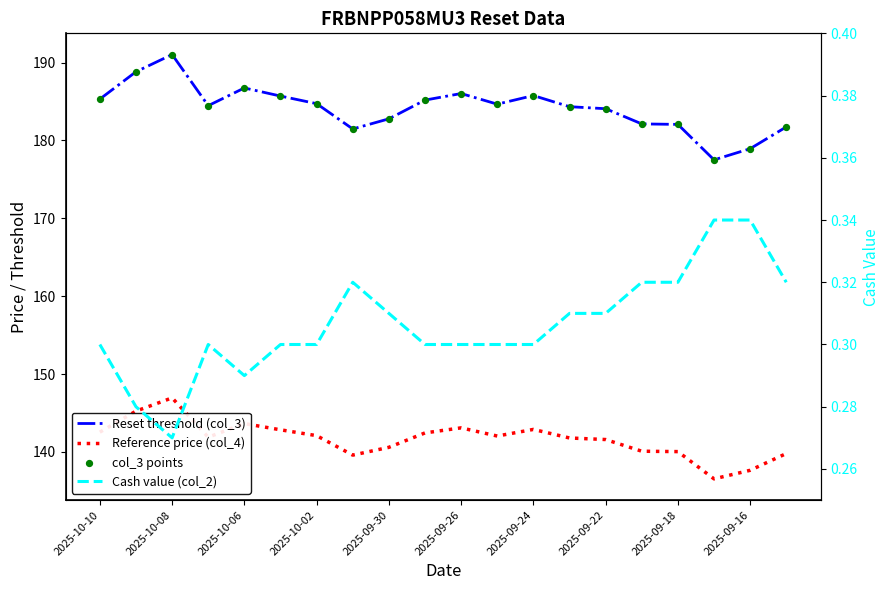

At how many categories does at least one series exceed 16?

20